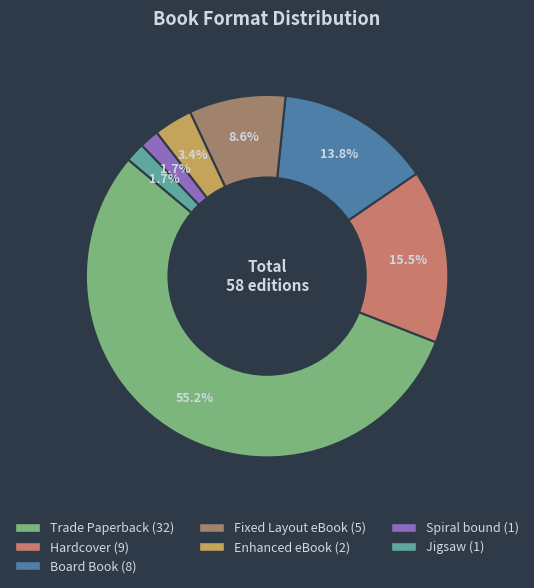

What is the largest slice in the pie chart?

Trade Paperback